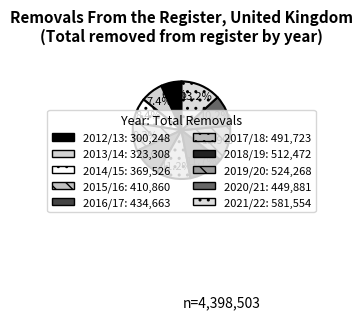

The 2012/13 slice represents 7% of the pie. True or false?

True